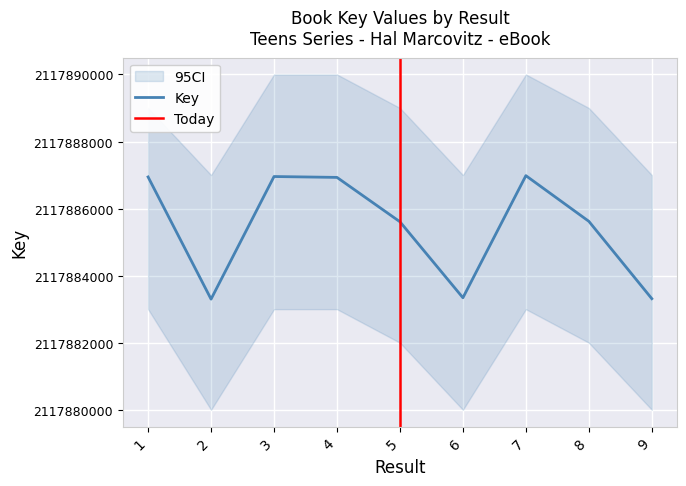

List the labels in order of value, smallest first.

2, 9, 6, 5, 8, 4, 1, 3, 7